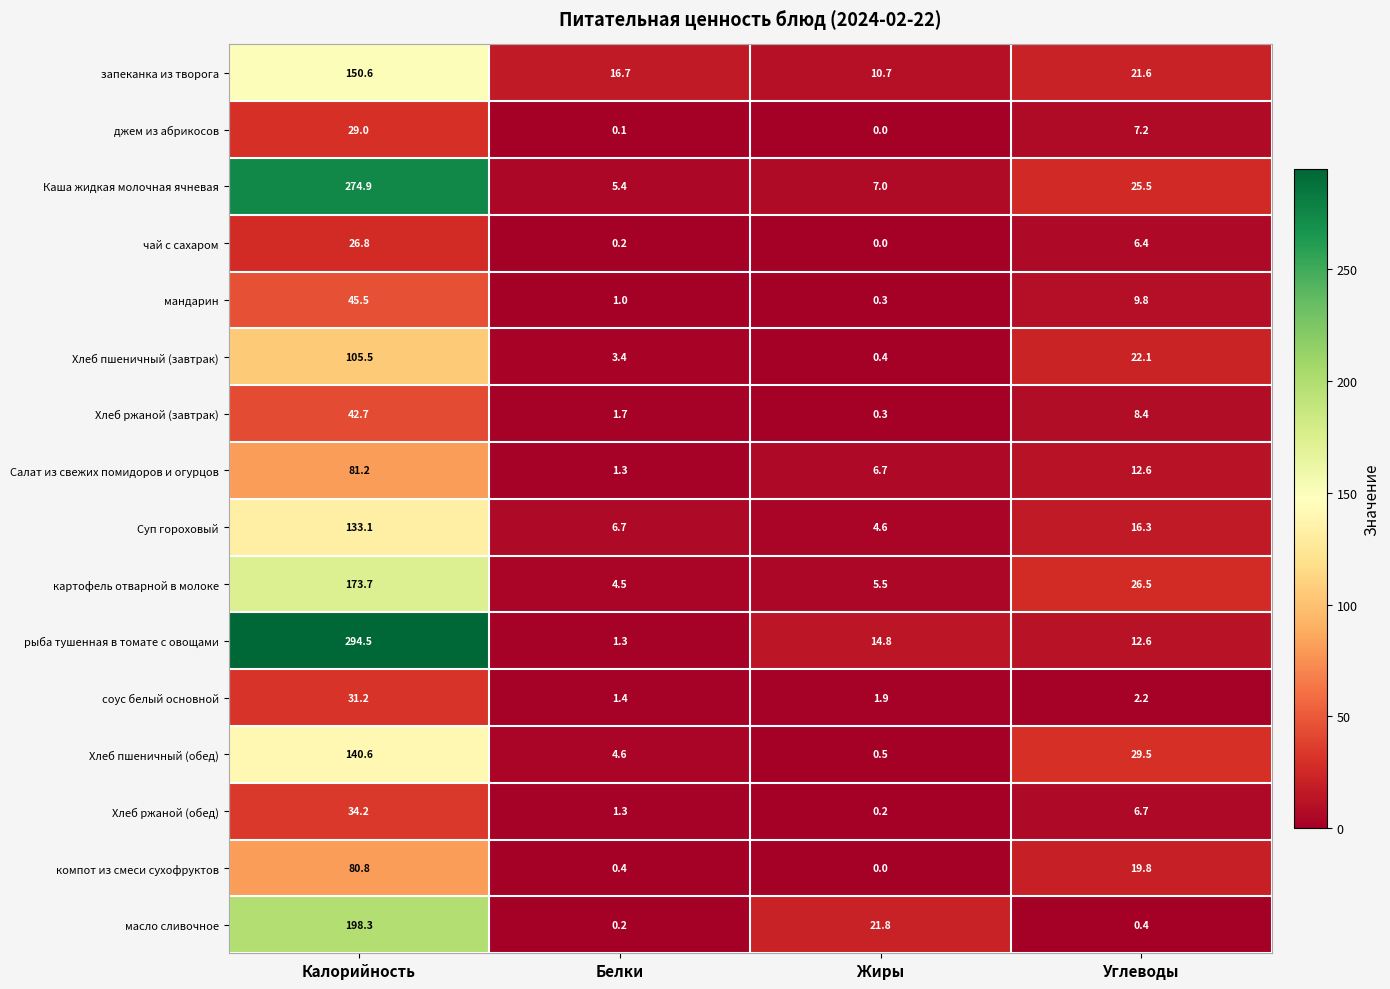

Which series has the largest total across all categories?

рыба тушенная в томате с овощами